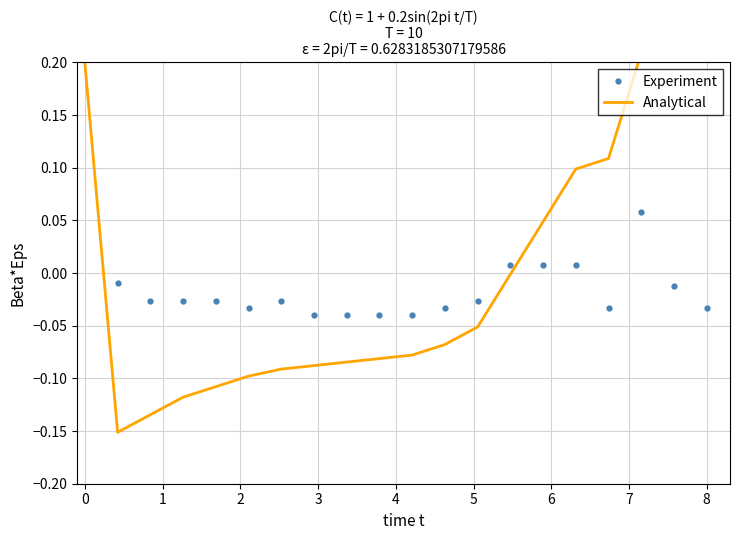

Which series has the largest total across all categories?

Experiment